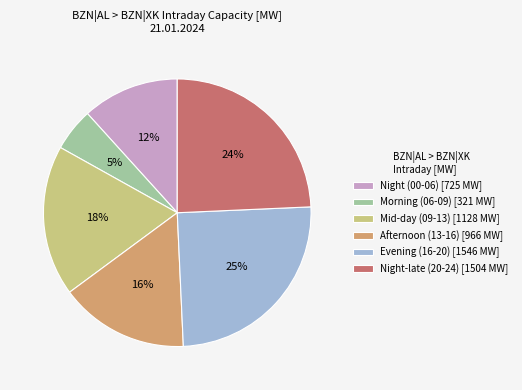

Which category has the smallest portion of the pie?

Morning (06-09) [321 MW]